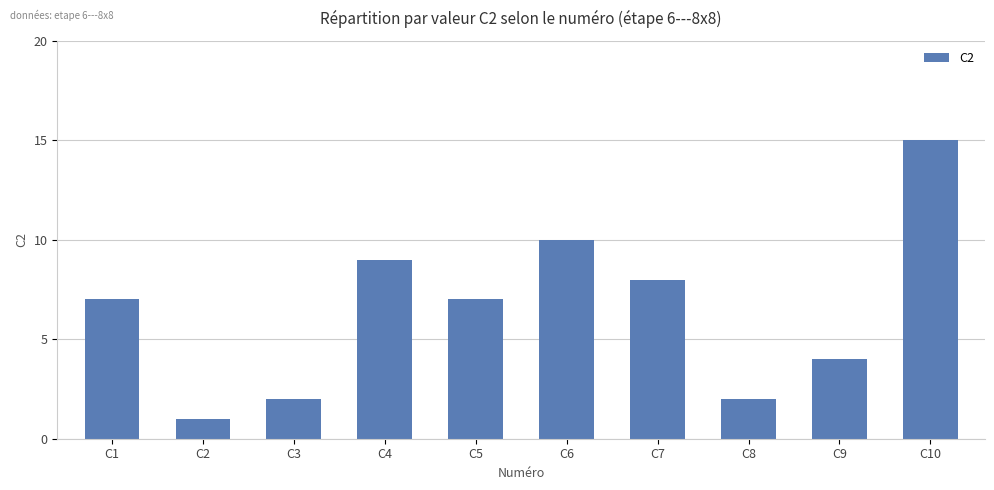

What is the minimum value shown in the chart?

1